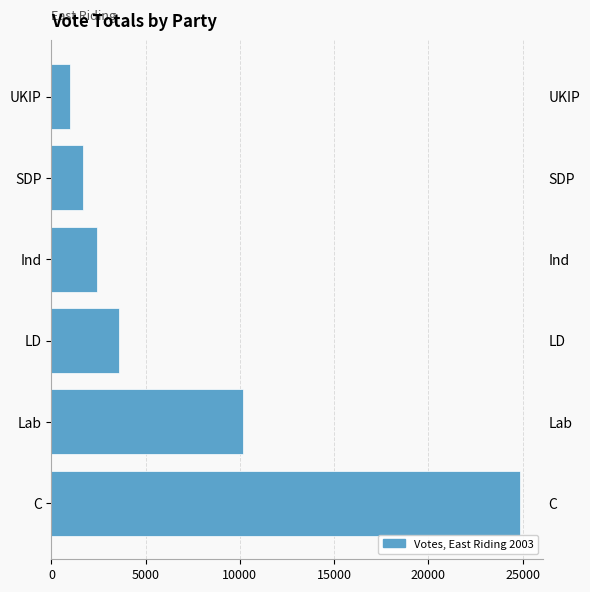

Reading left to right, transcribe all the data shown in this chart.

24861	10171	3576	2415	1664	958